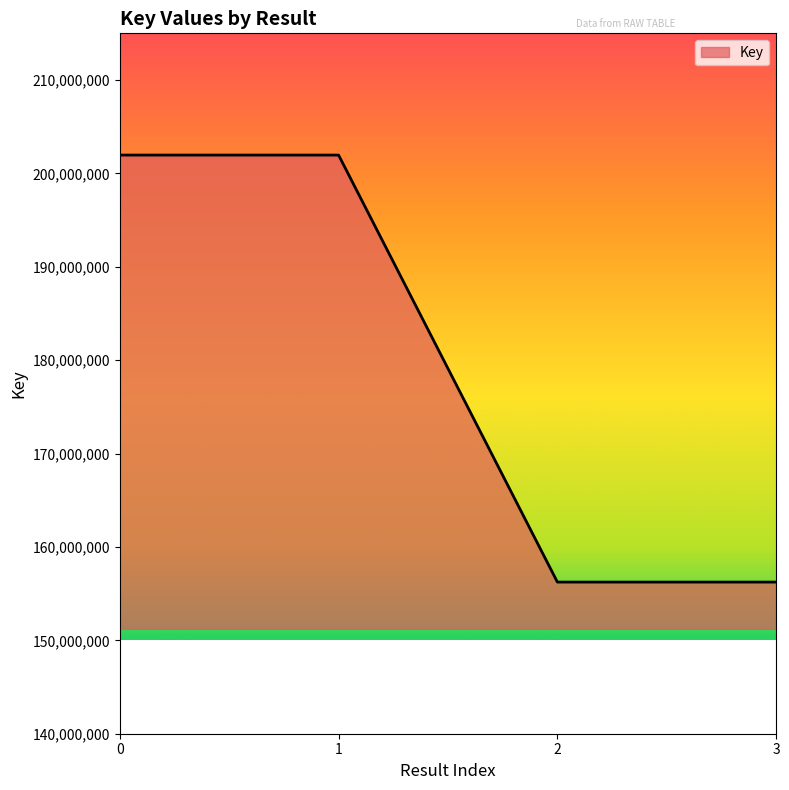

Reading right to left, extract all data points from this chart.

3=156238945	2=156238945	1=201964410	0=201964410